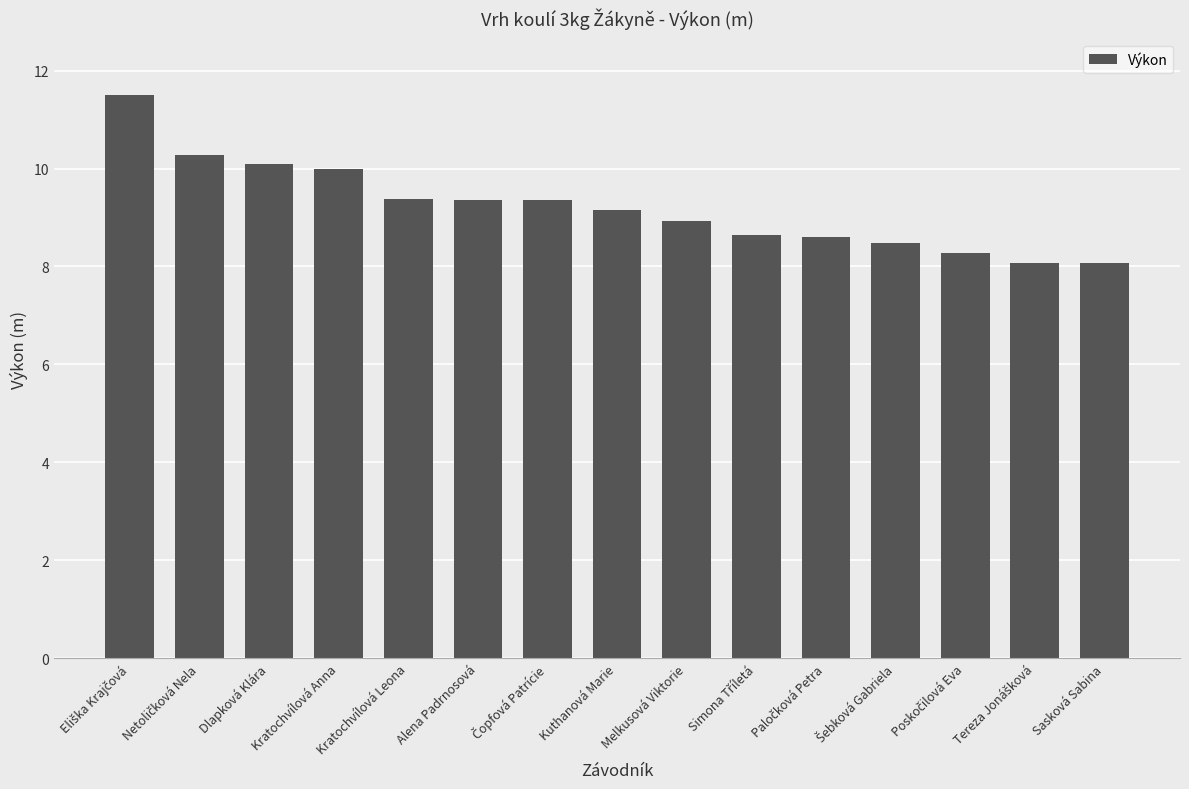

What is the greatest value displayed?

11.5